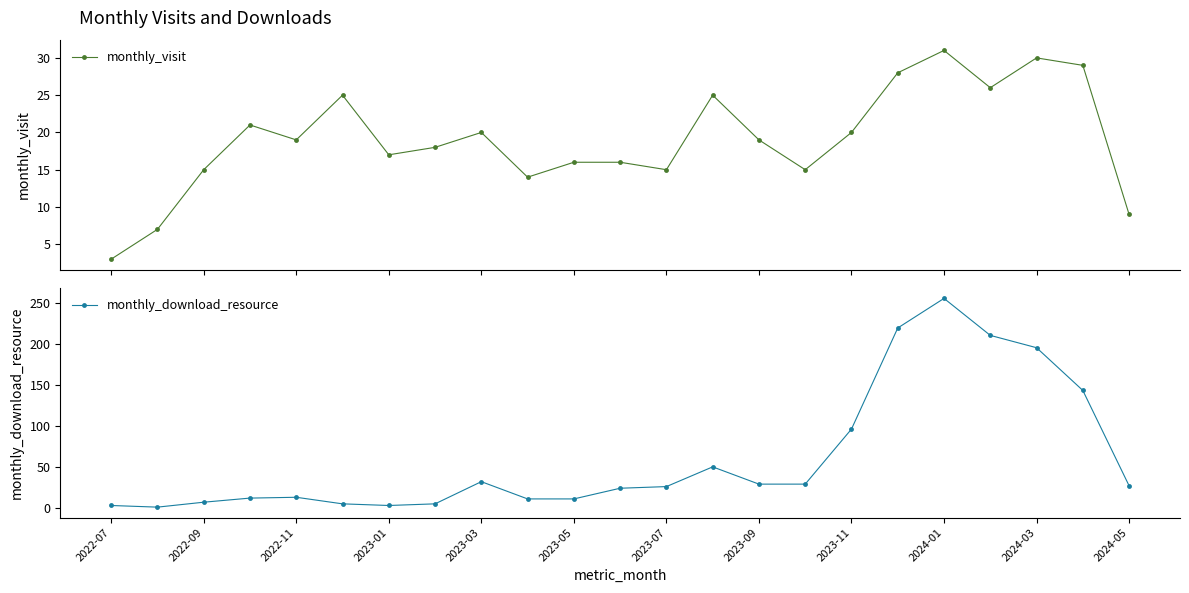

How many interior local valleys does the monthly_visit series have?

6